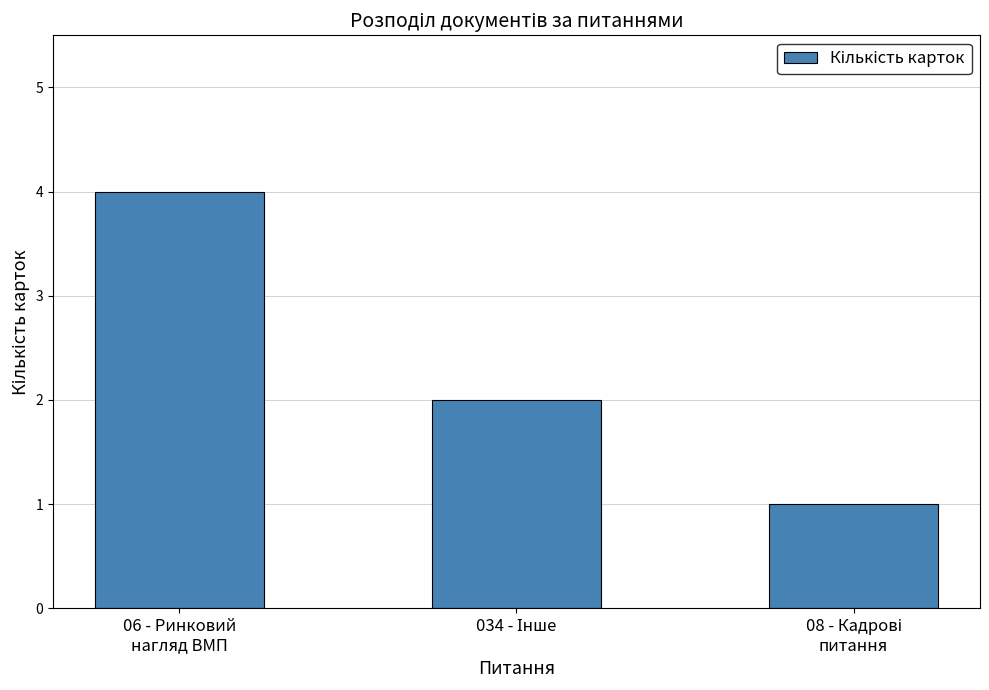

Reading left to right, what are all the values shown in this chart?

4	2	1